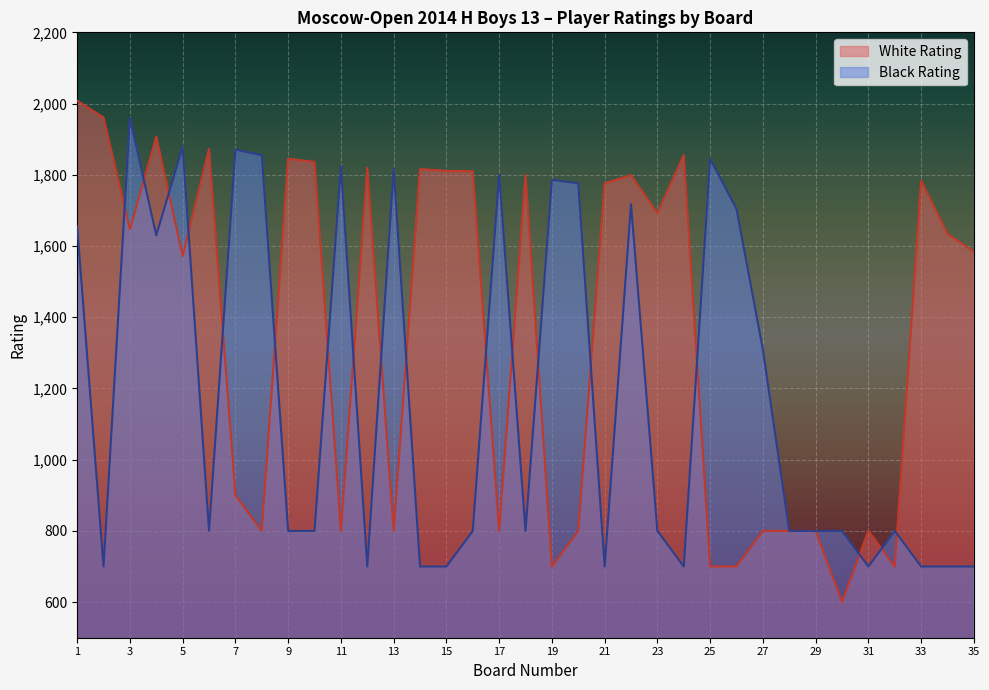

How many lines are shown in the chart?

2